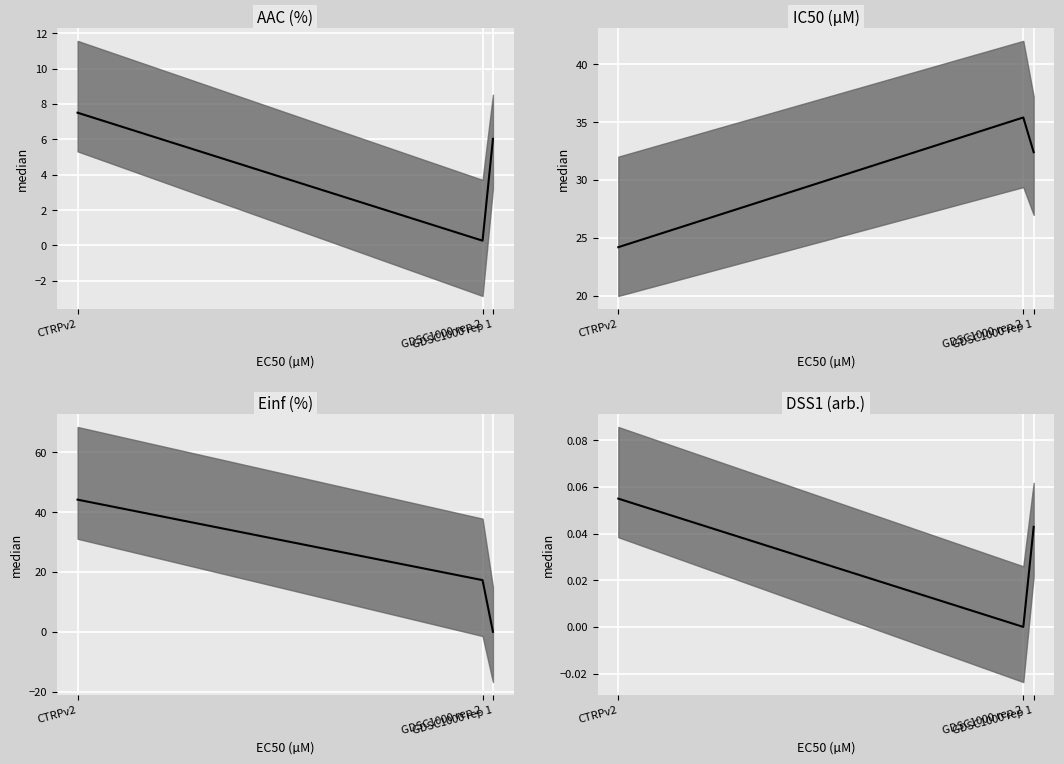

What is the difference between the second highest and minimum values in the AAC (%) (median) series?

5.8